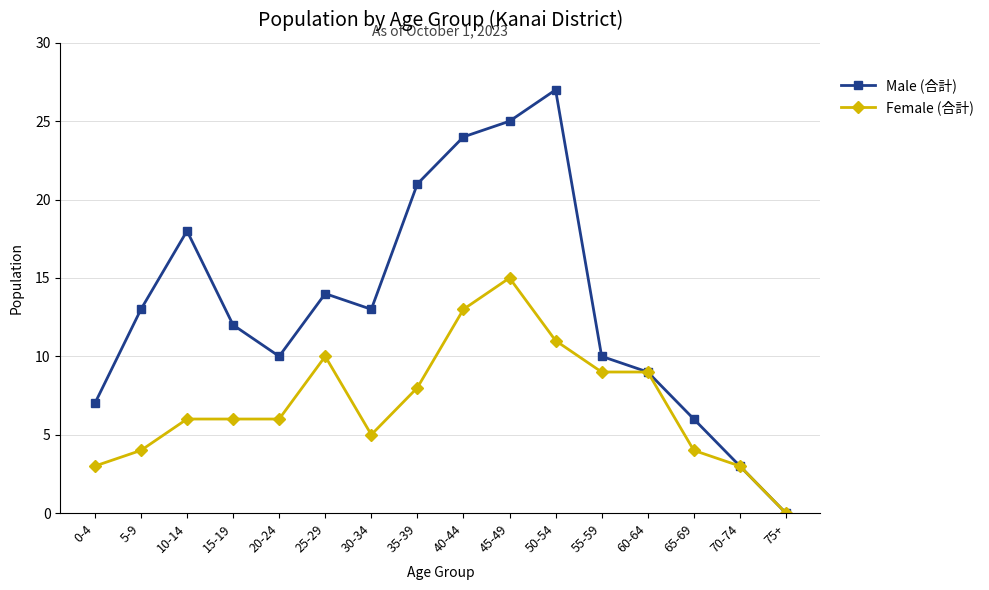

Does the chart display data point markers on the line(s)?

Yes